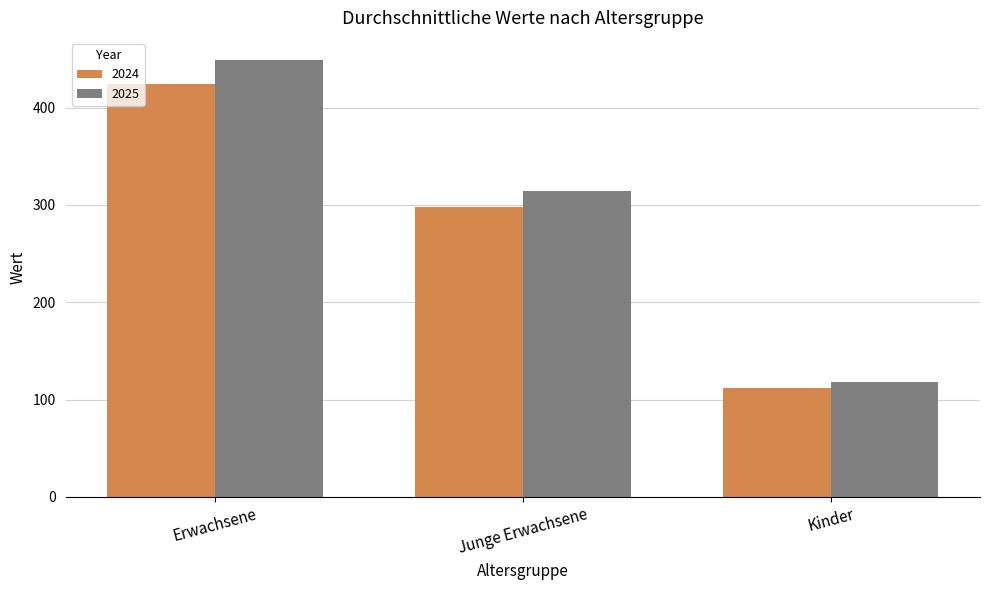

What is the spread (max minus min) of values at Kinder?

6.5